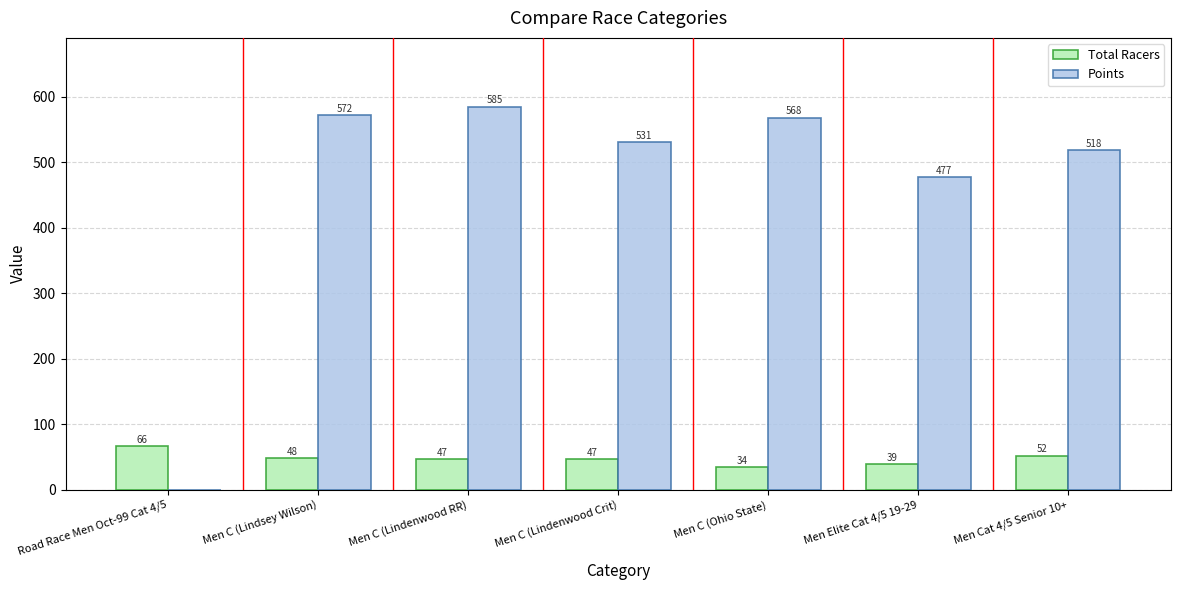

At which category does the chart reach its peak across all series?

Men C (Lindenwood RR)